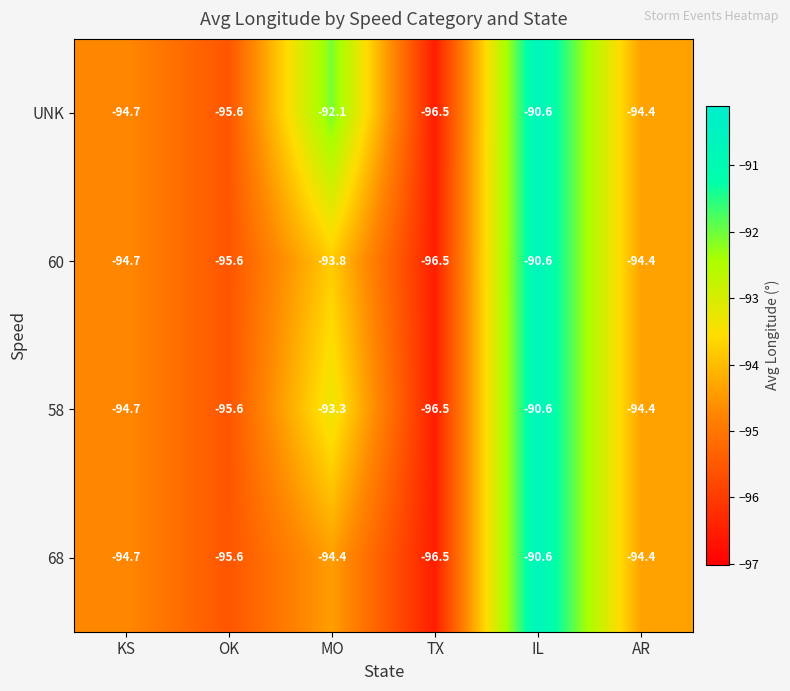

What is the sum of all UNK values?

-563.9